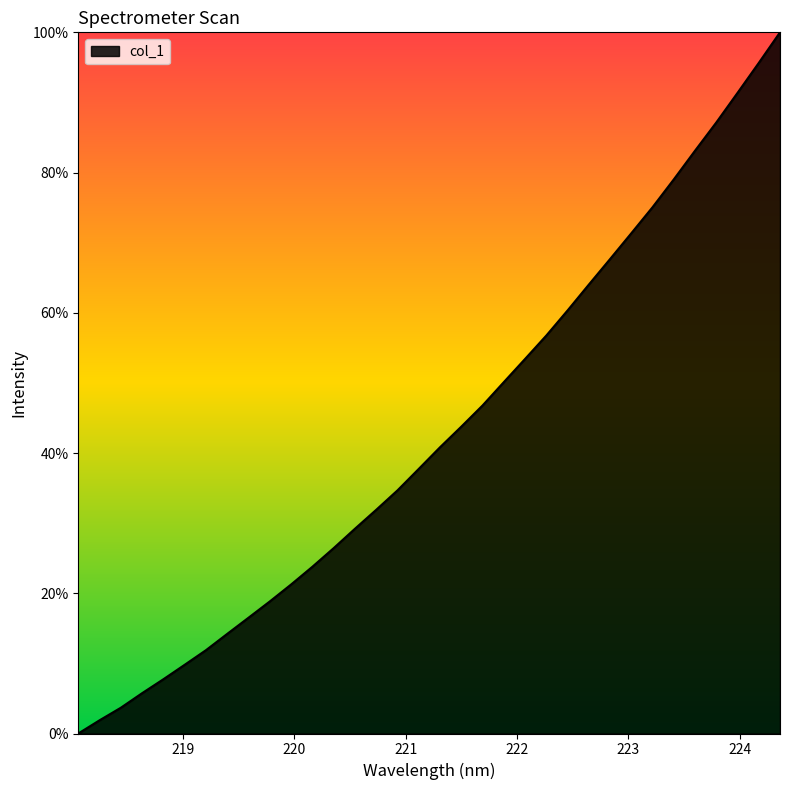

What is the greatest value displayed?

100.0